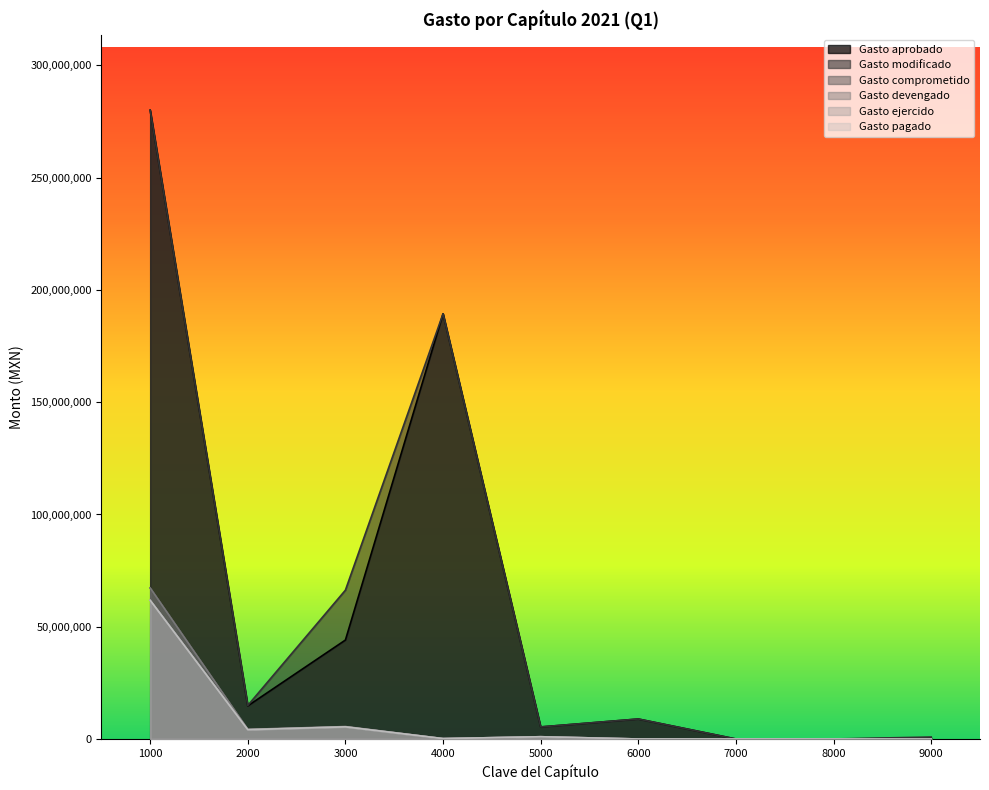

At which label is Gasto aprobado closest to 140049999?

4000